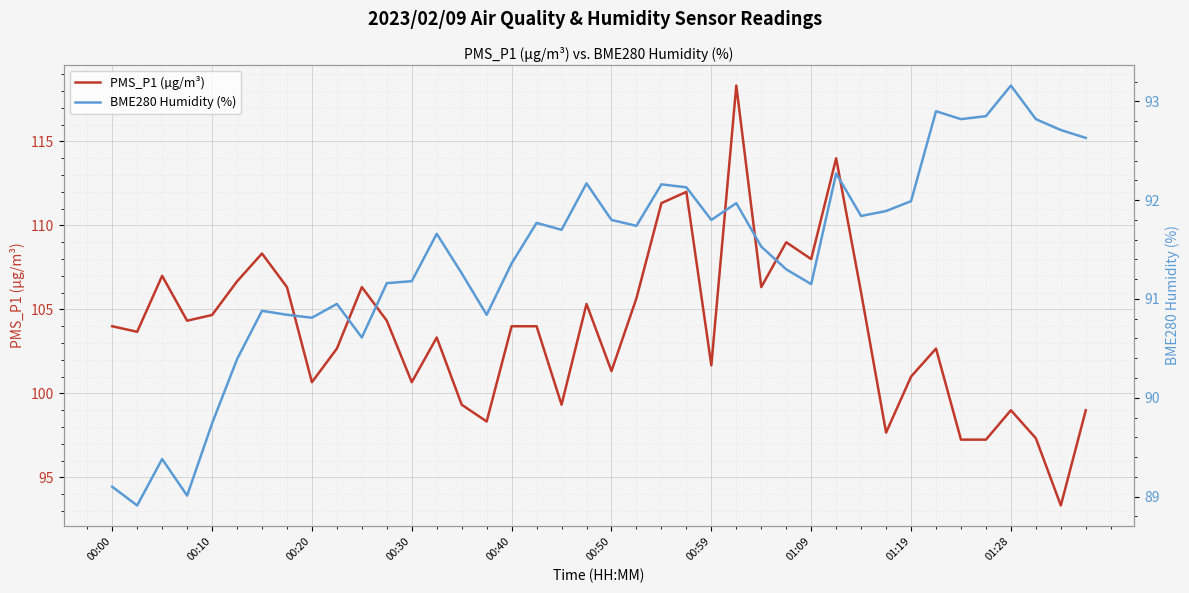

What is the maximum value for PMS_P1 (µg/m³)?

118.3